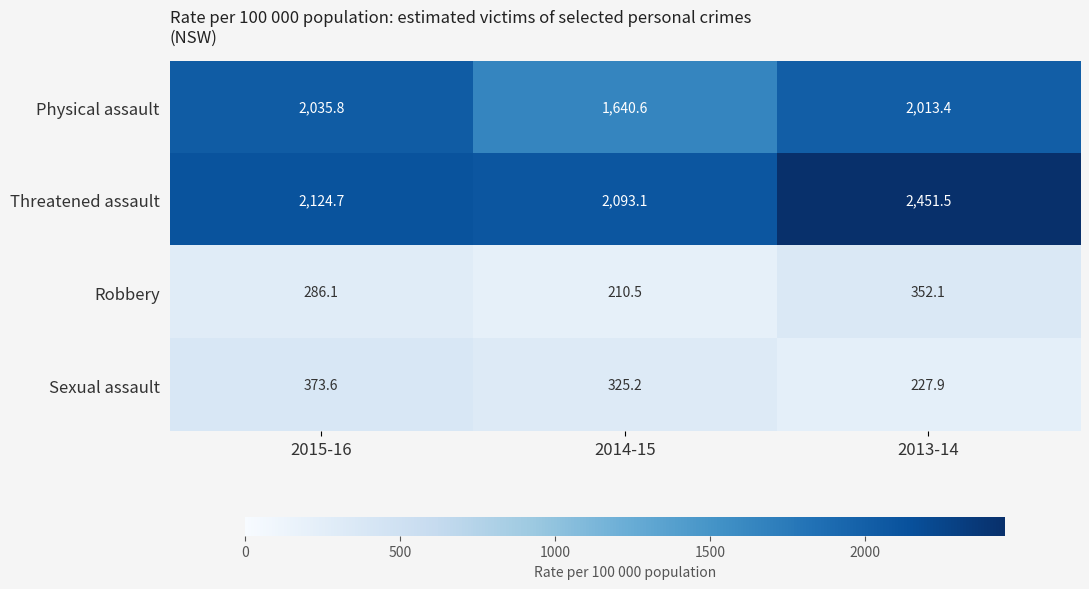

At which label is Sexual assault closest to 300?

2014-15